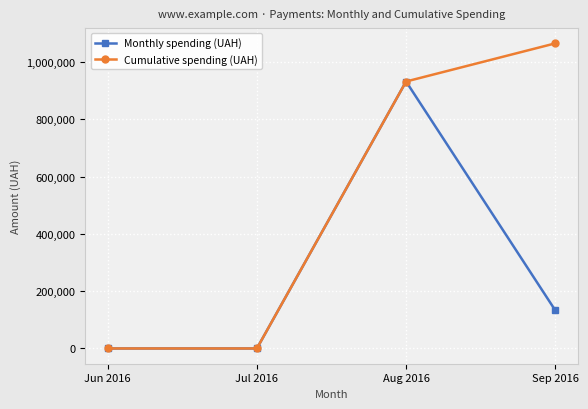

Which series changed the most between Aug 2016 and Sep 2016?

Monthly spending (UAH)